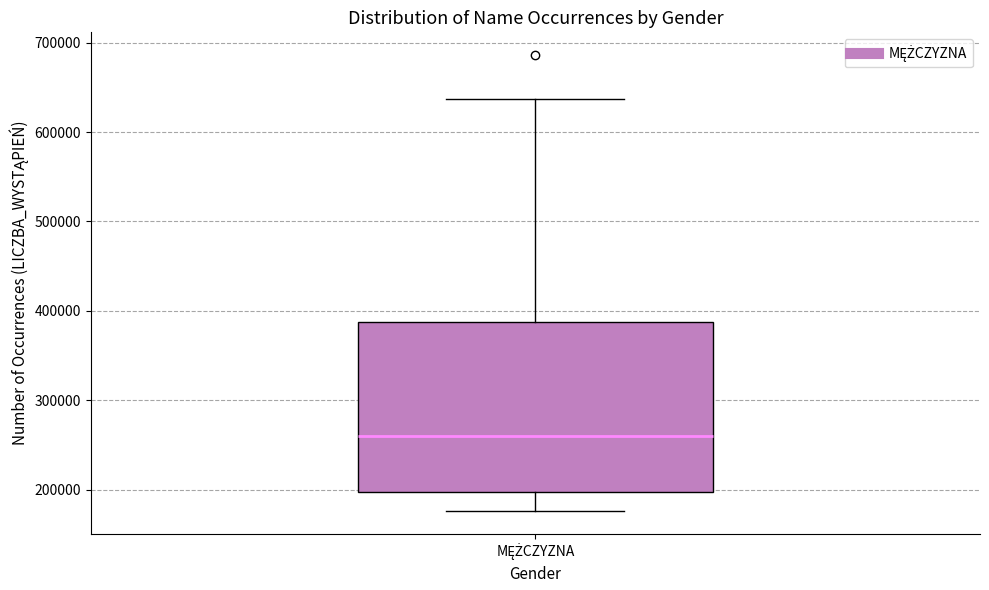

Where is the lower edge of the box for MĘŻCZYZNA on the y-axis? The values are not printed on the chart, so give them approximately, as read against the axis.

200000